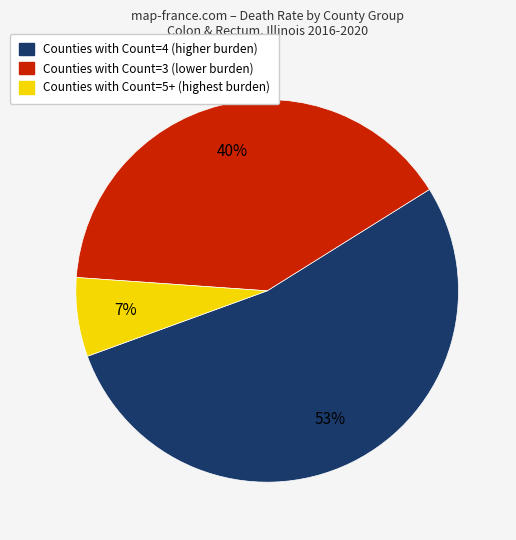

Is there any slice that represents more than half of the pie?

Yes